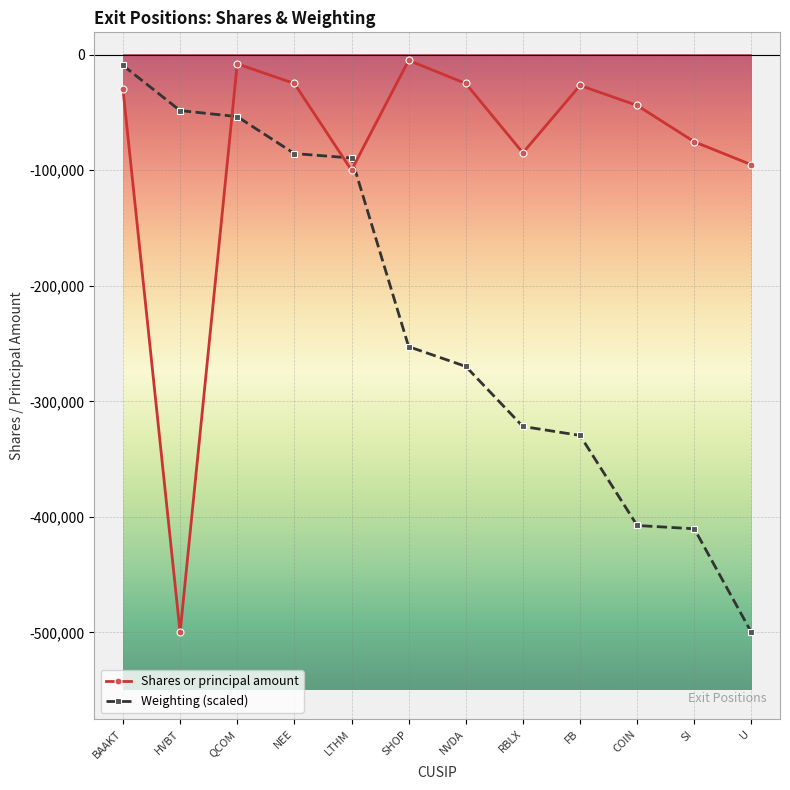

What is the difference between the Weighting (scaled) values at SHOP and SI?

157583.5